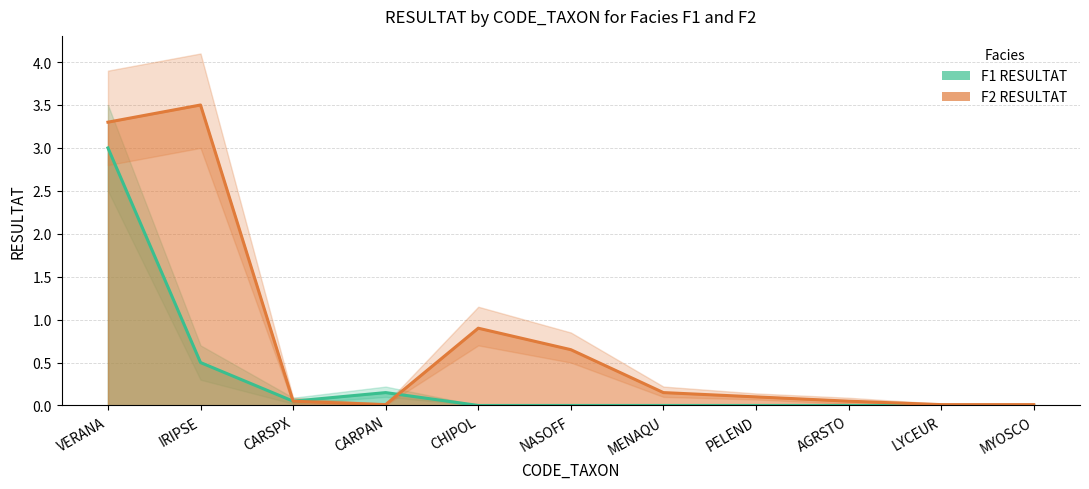

True or false: F1 RESULTAT line has more than 0 points higher than both neighbors.

True